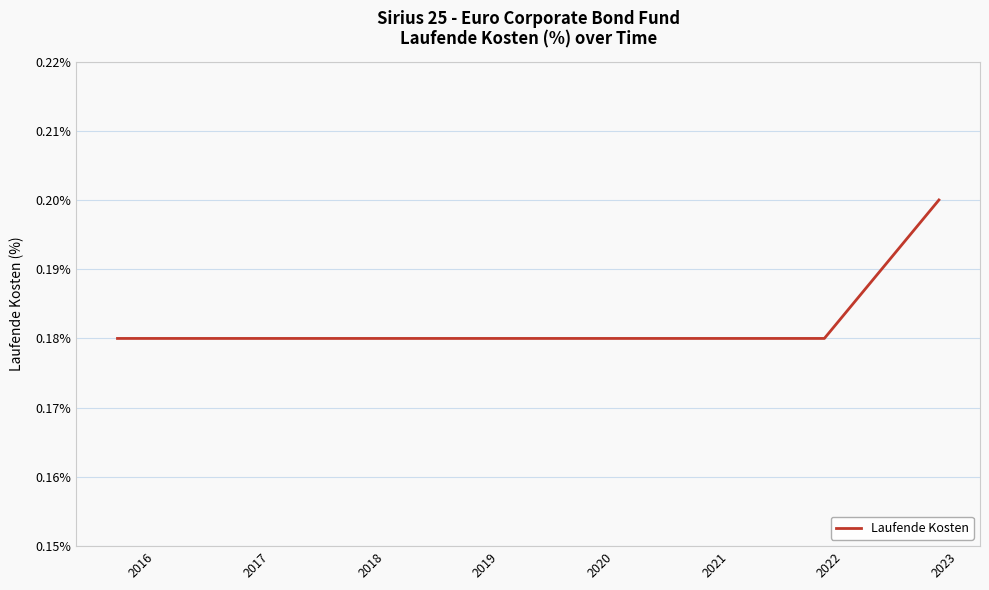

Does the chart have visible grid lines?

Yes